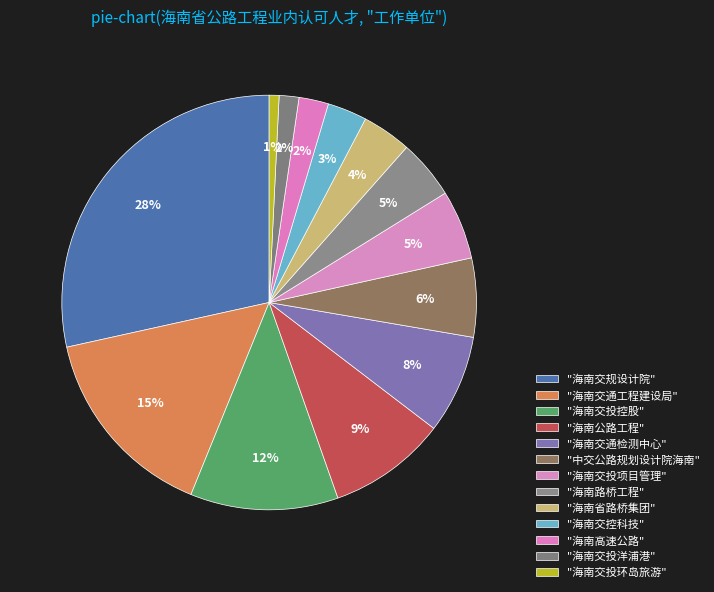

Count the number of slices in the pie.

13